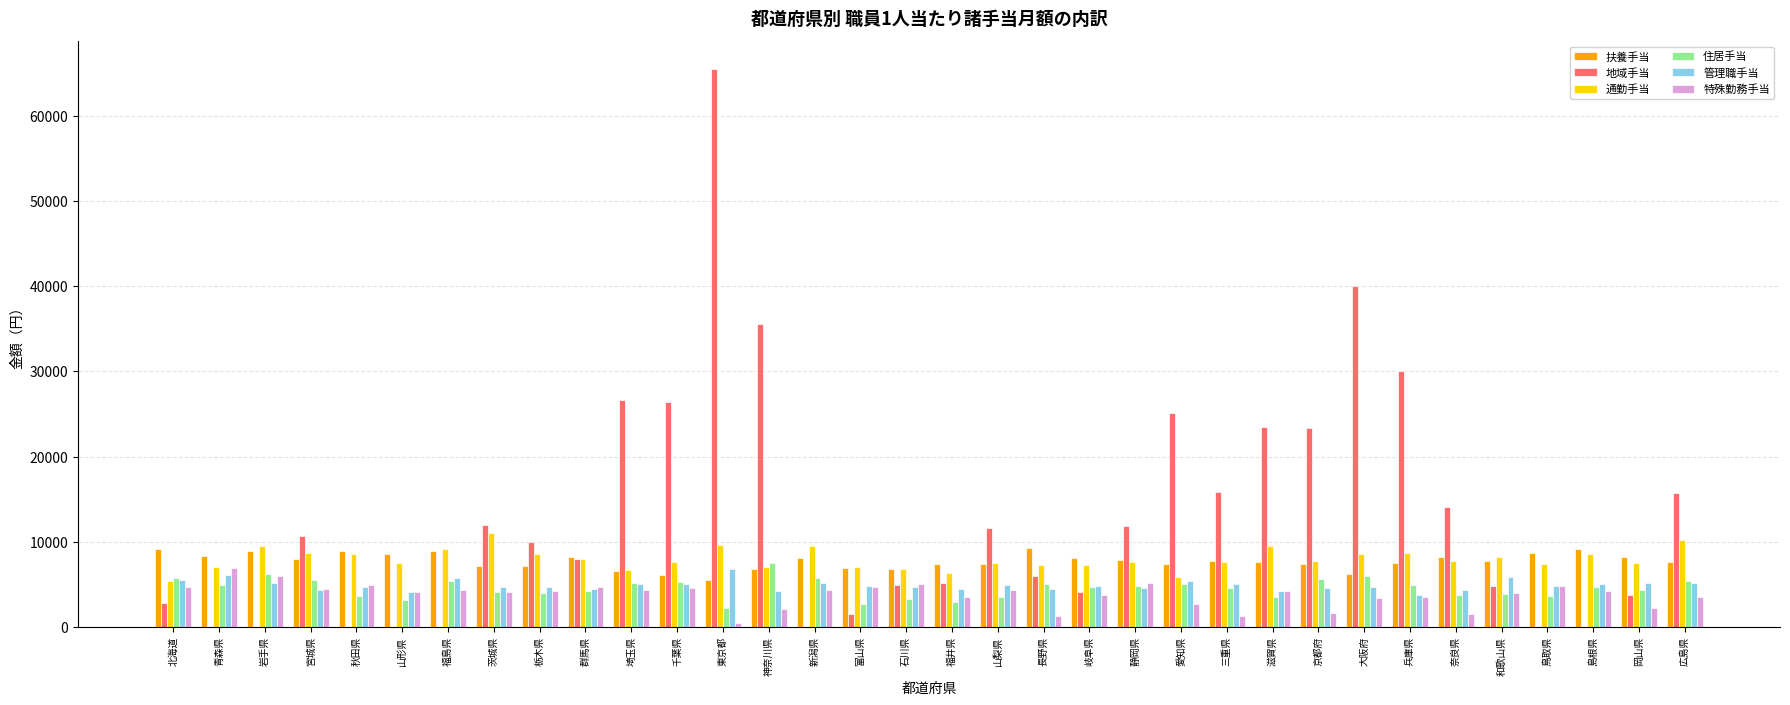

Count the number of categories in the chart.

34